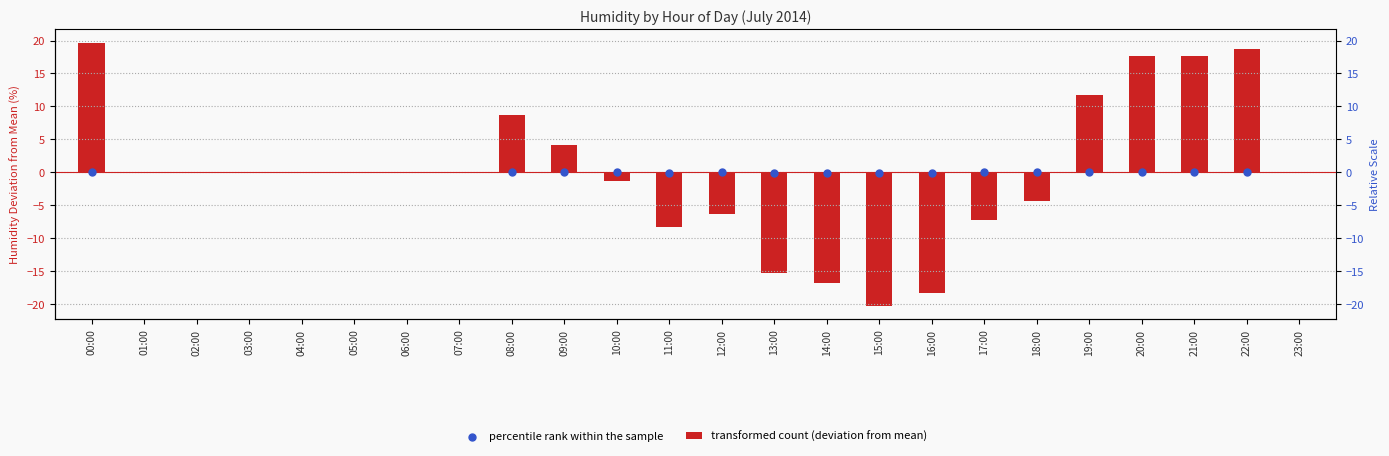

Which series has the largest Y range (max minus min)?

transformed count (deviation from mean)